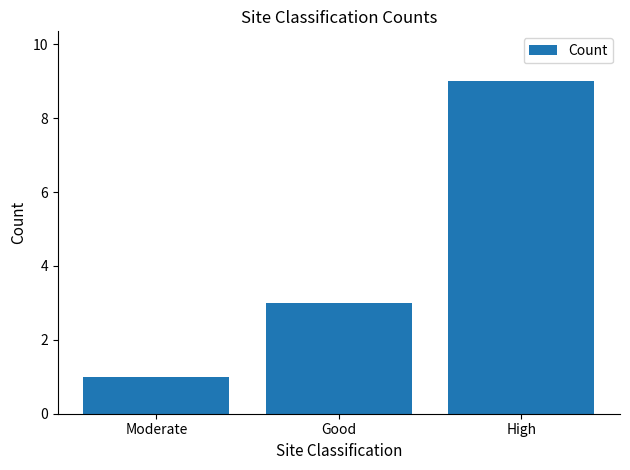

Approximately how many times larger is the value at Good compared to Moderate?

3.0